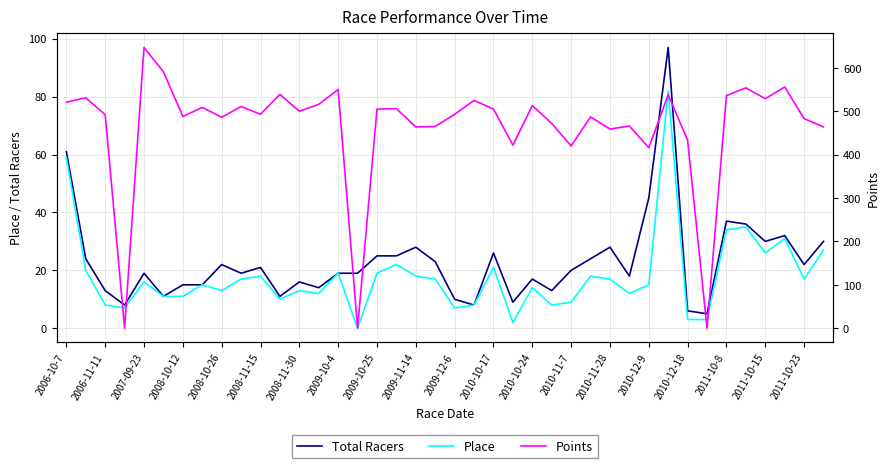

Where does the Place series first go above 16?

2006-10-7